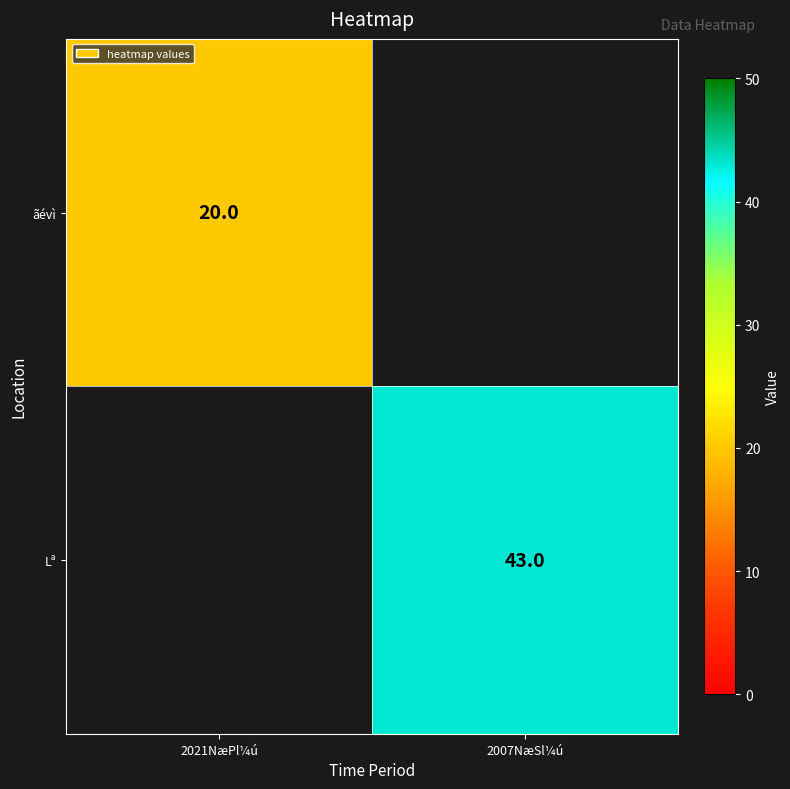

The value of ãévì at 2021NæPl¼ú is 28. True or false?

False